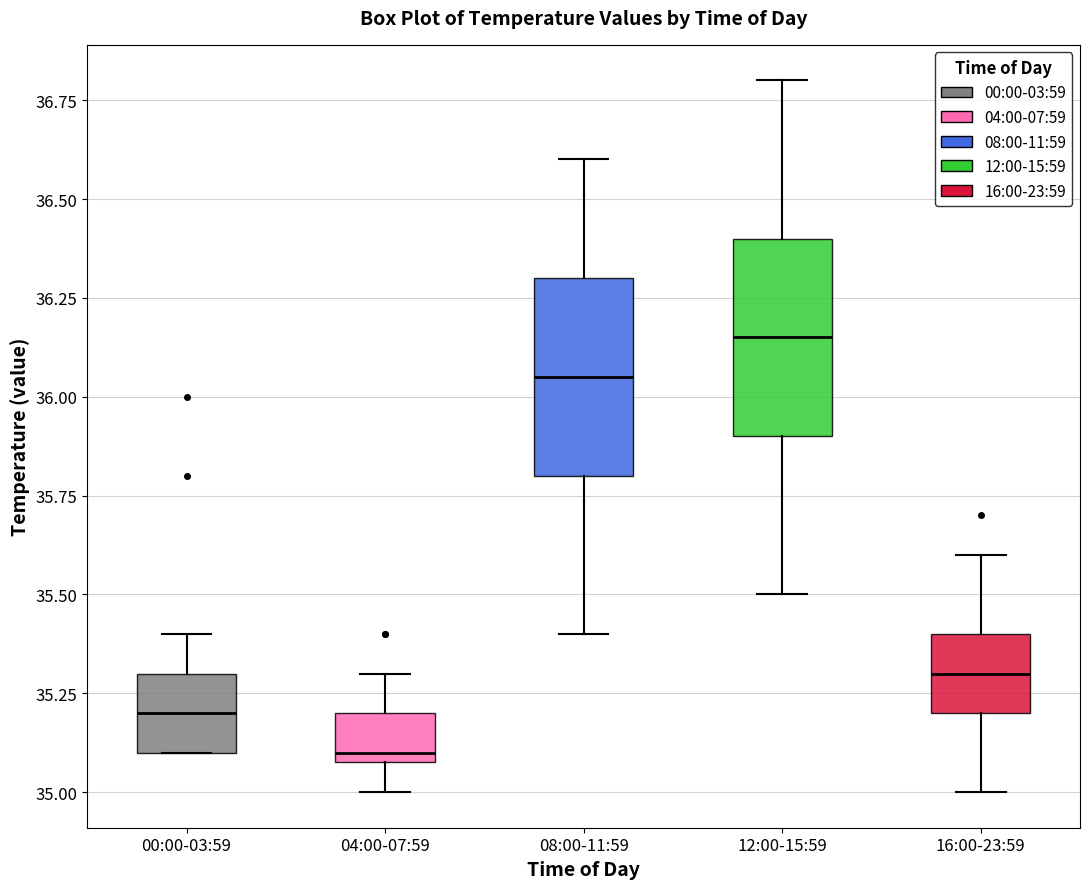

Which box's median line is the lowest?

04:00-07:59